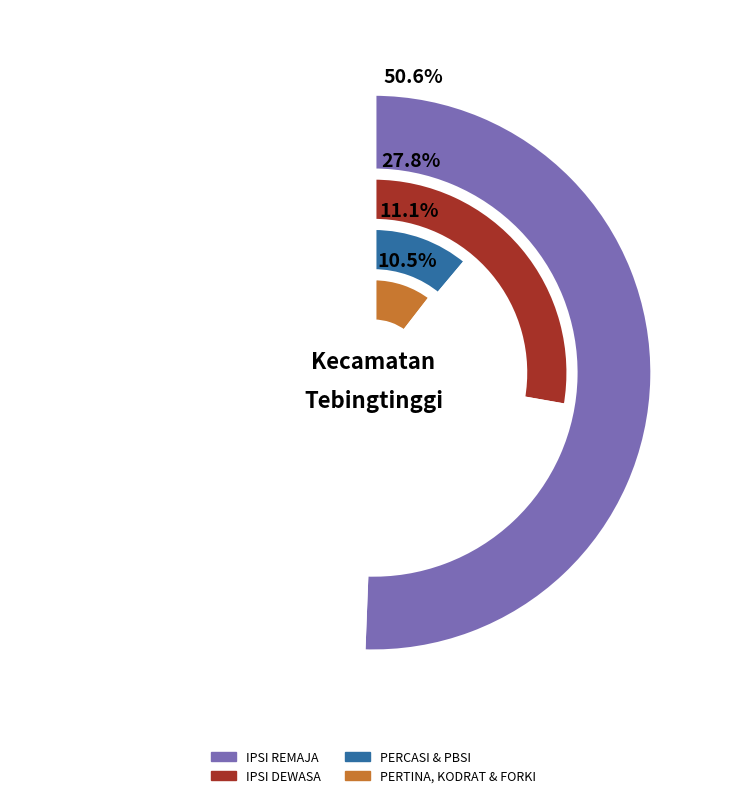

What is the largest slice in the pie chart?

IPSI REMAJA